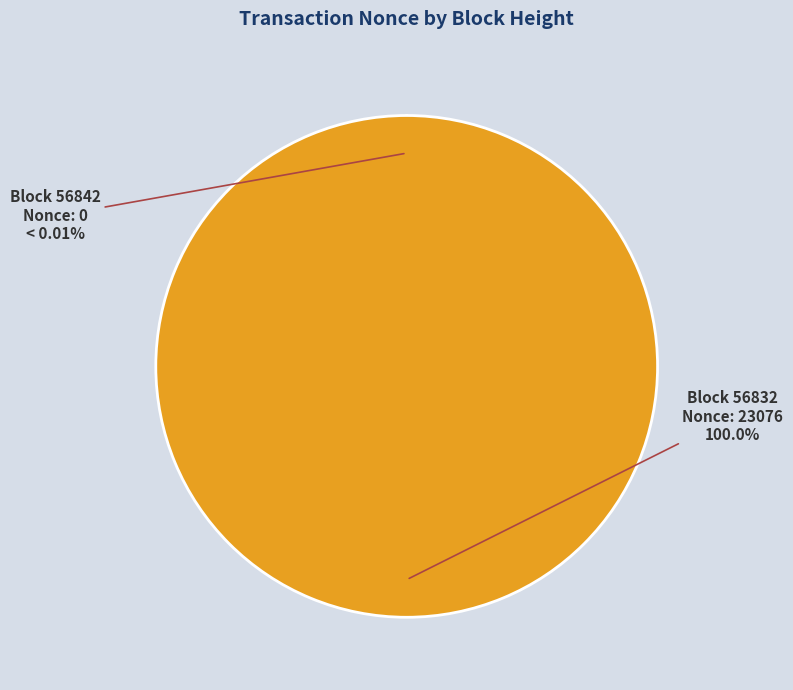

Does any single category account for the majority?

Yes